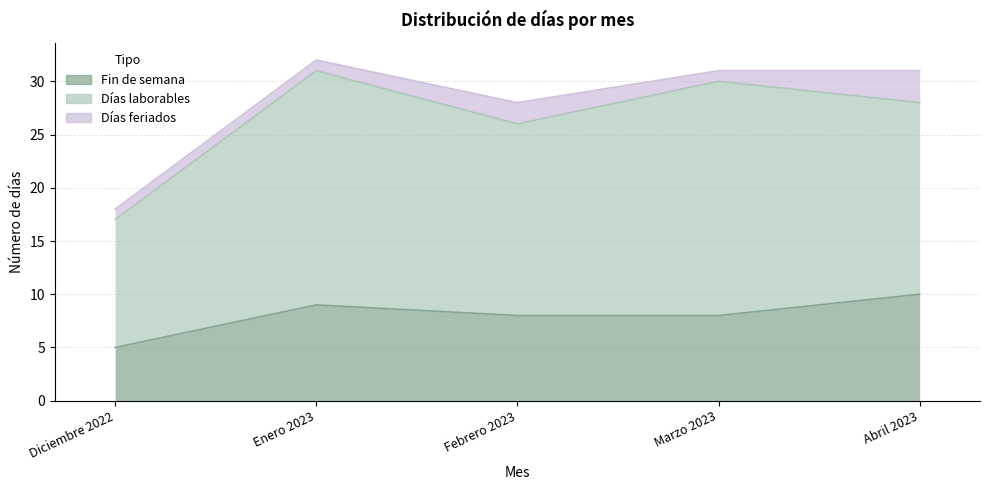

Rank the categories by Fin de semana value from highest to lowest.

Abril 2023, Enero 2023, Febrero 2023, Marzo 2023, Diciembre 2022